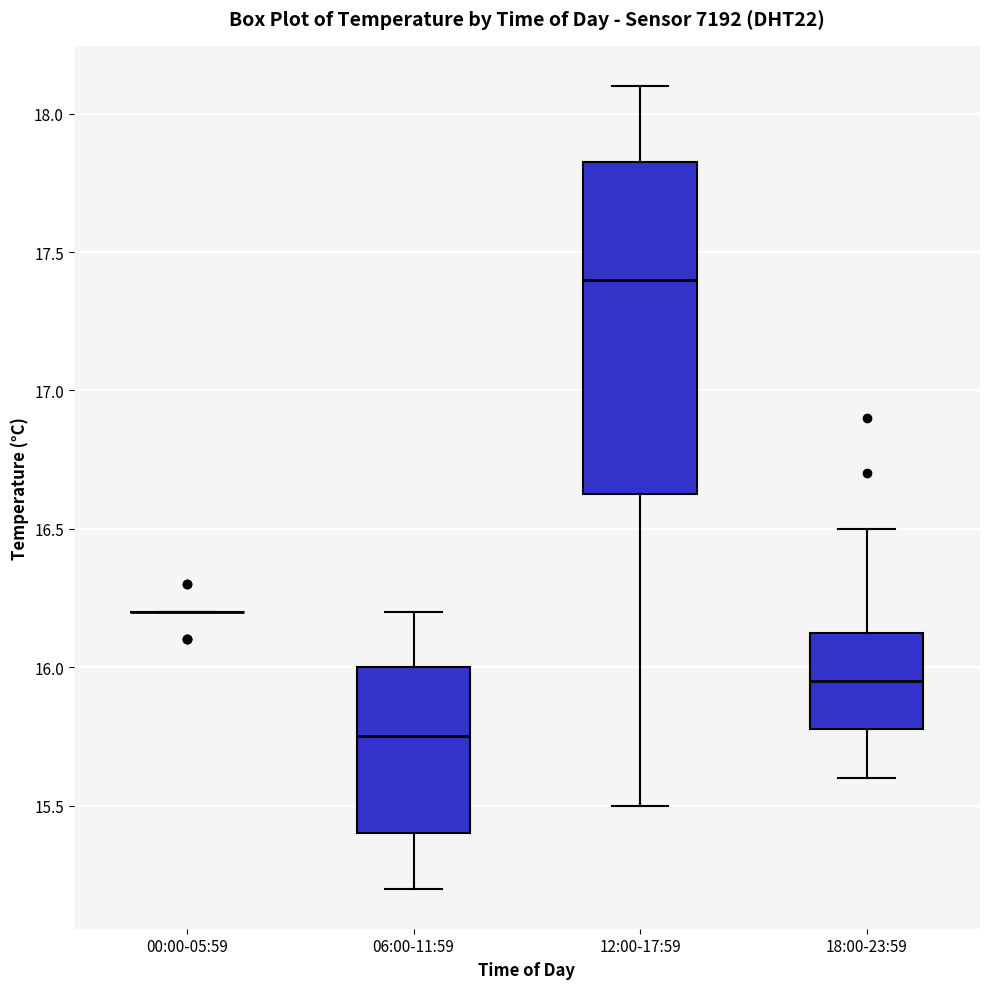

Reading left to right, transcribe this box plot: for each box, give where its median line is, the range the box spans, and where its two whiskers end, as read against the y-axis. The values are not printed on the chart, so give them approximately, as read against the axis.

00:00-05:59: box collapsed to a line at 16.20, whiskers 16.20 to 16.20
06:00-11:59: median 15.75, box 15.40 to 16.00, whiskers 15.20 to 16.20
12:00-17:59: median 17.40, box 16.65 to 17.85, whiskers 15.50 to 18.10
18:00-23:59: median 15.95, box 15.80 to 16.15, whiskers 15.60 to 16.50